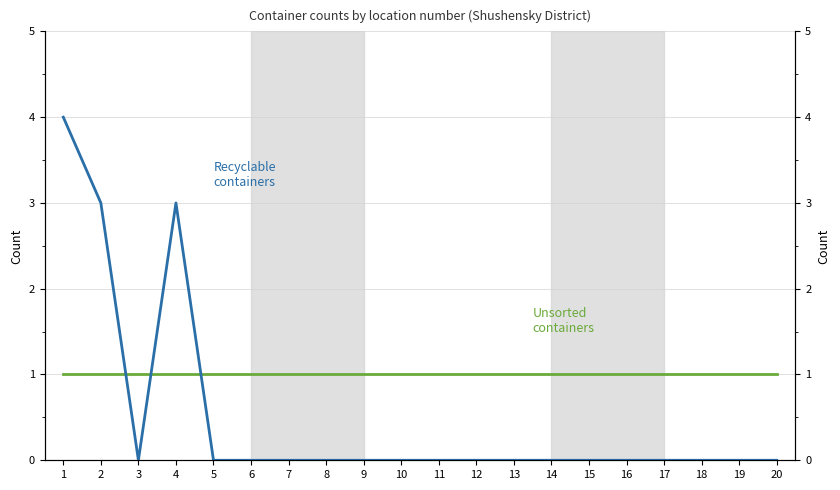

What are all the series names shown in the legend?

Unsorted containers, Recyclable containers